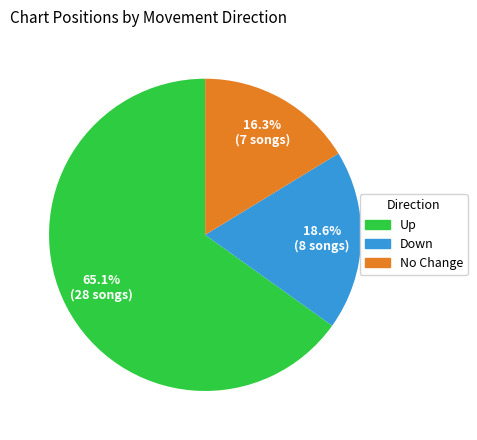

Is there any slice that represents more than half of the pie?

Yes